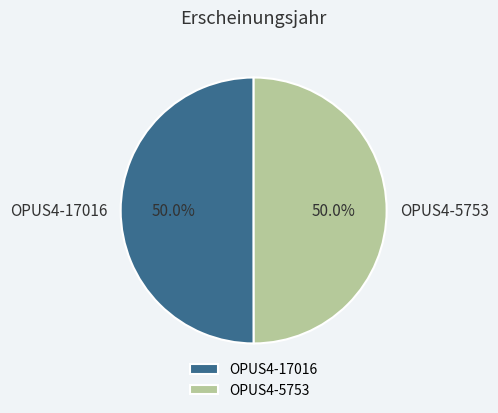

To the nearest percent, what percentage of the pie is OPUS4-17016?

50%